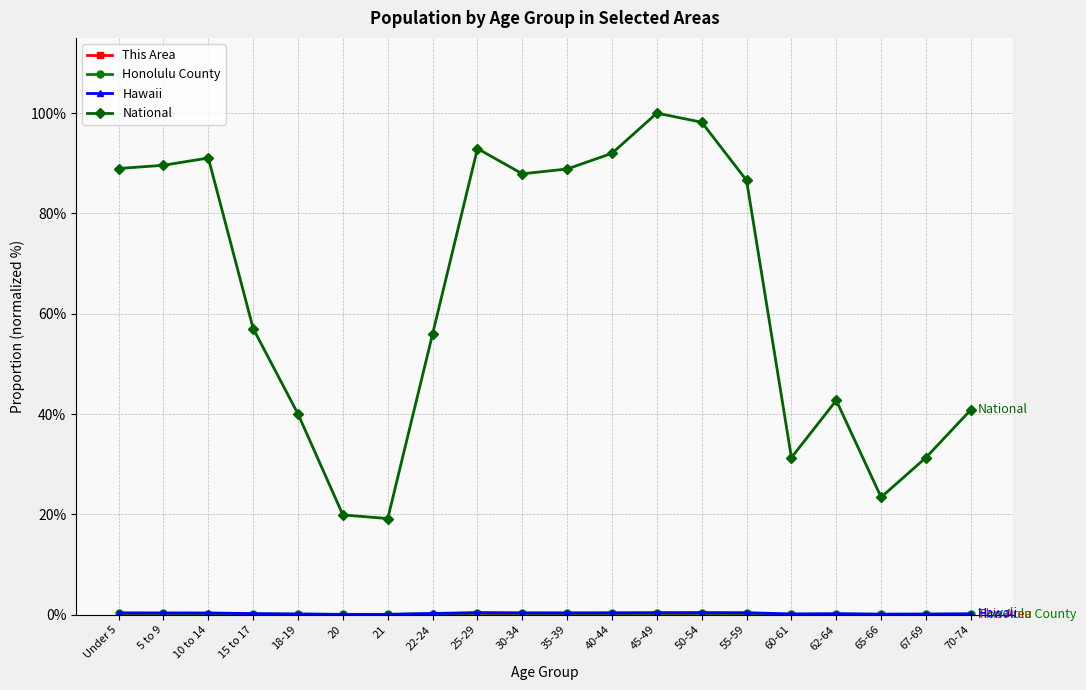

What is the difference between the second highest and minimum values in the National series?

79.0